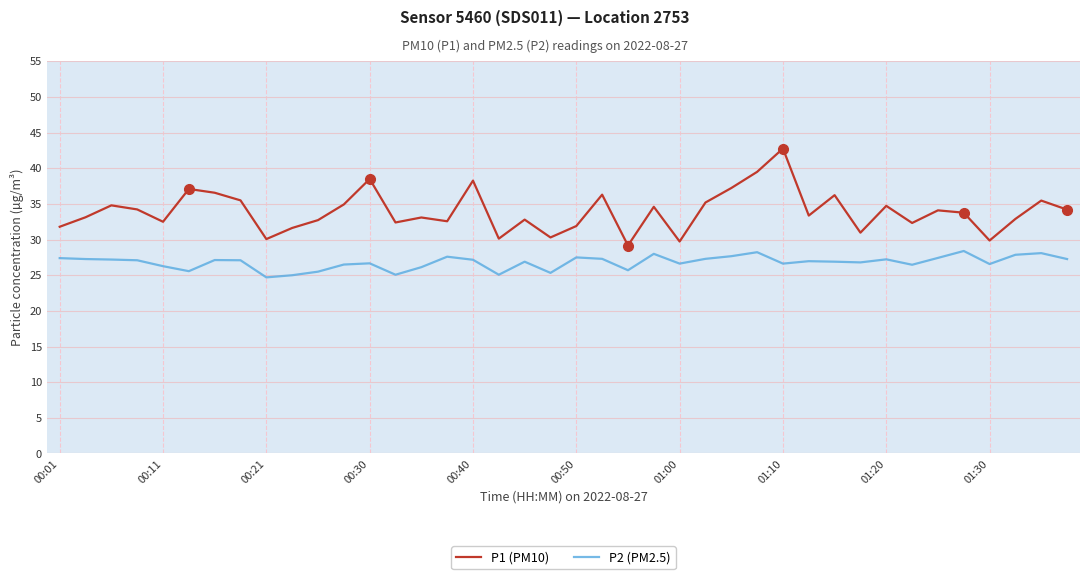

Which series has the largest total across all categories?

P1 (PM10)